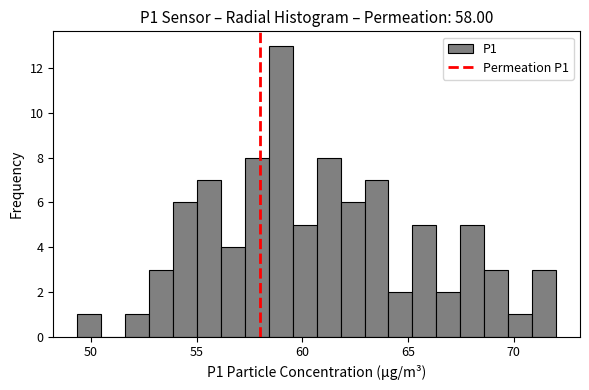

Around what value on the x-axis is the tallest bar? Give the approximate position of its centre, as read against the axis.

59.0